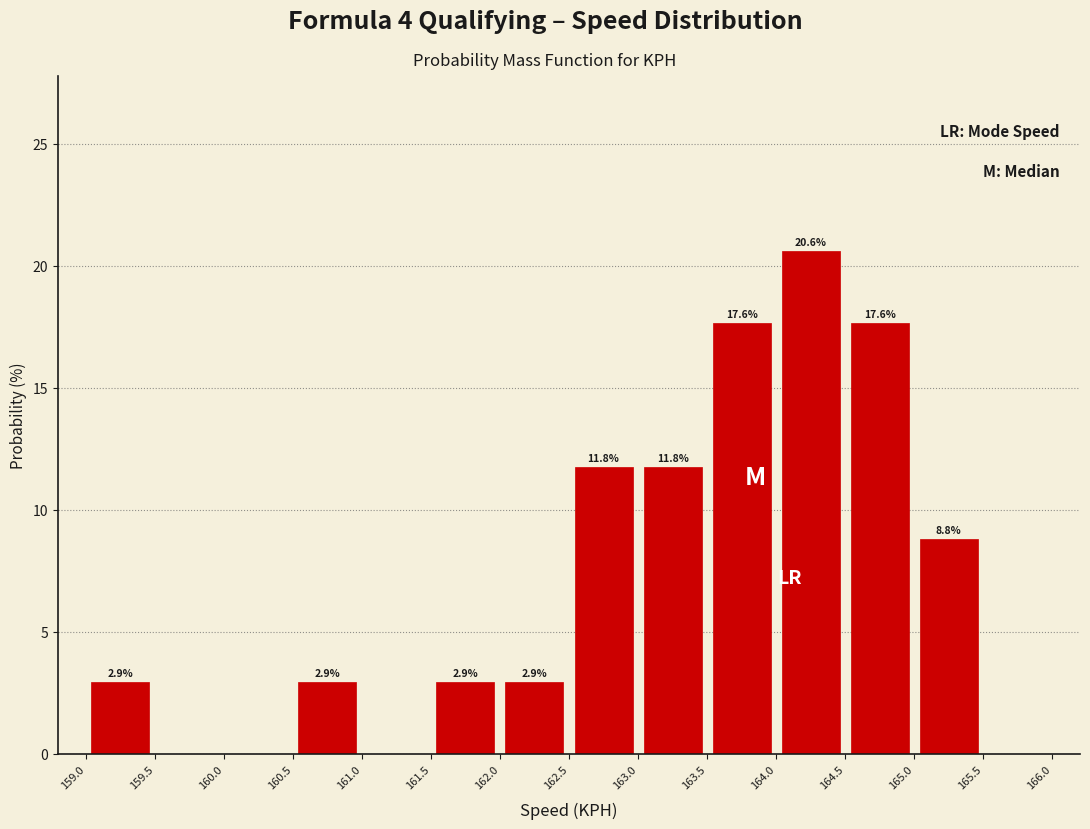

Over which range of the x-axis is the bar tallest?

164.0 to 164.5